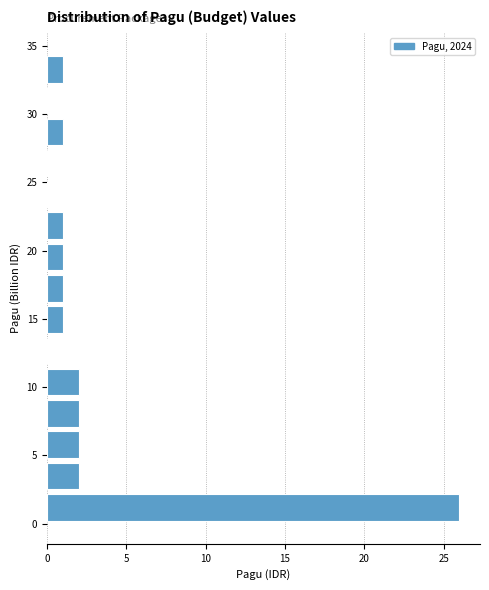

How long is the bar that spans 18.5 to 20.5 on the y-axis? Neither the bar edges nor the lengths are printed on the chart, so give them approximately, as read against the axes.

1